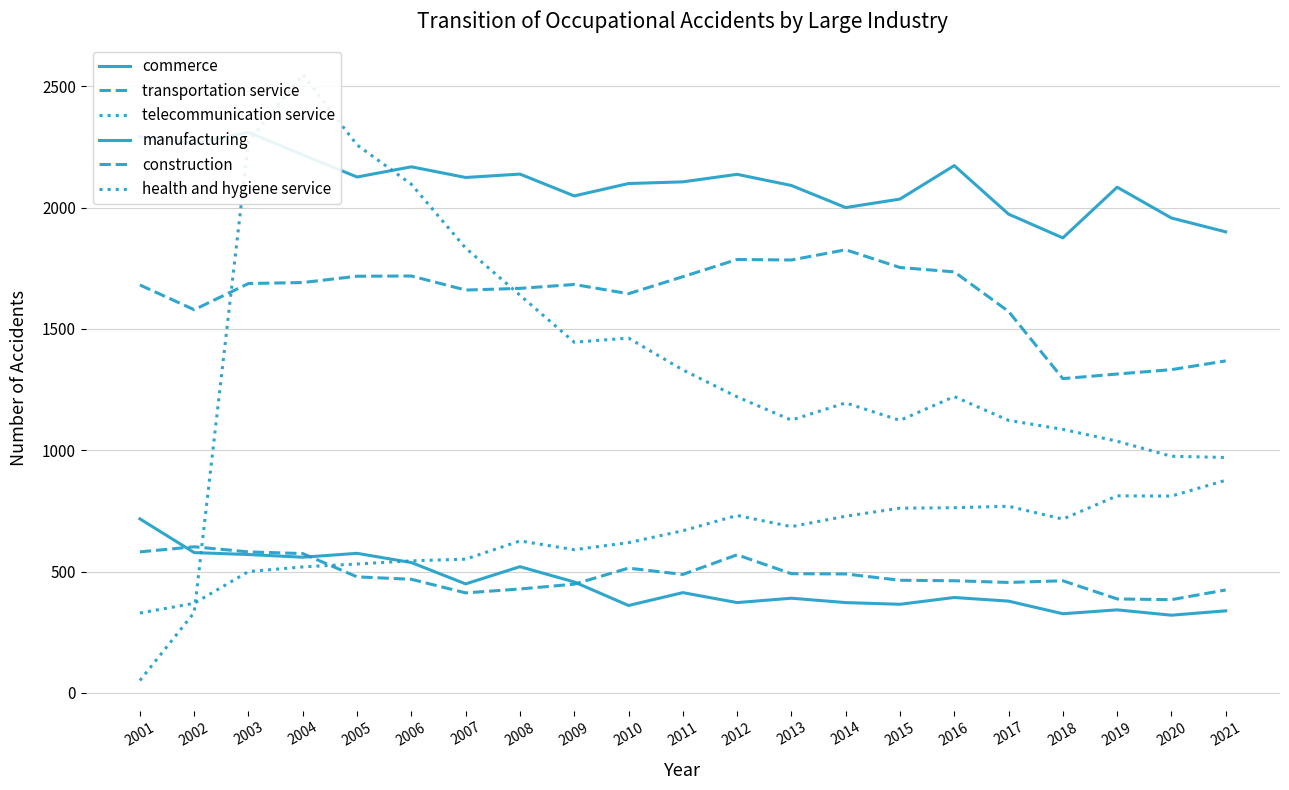

How many interior local peaks does the telecommunication service series have?

4